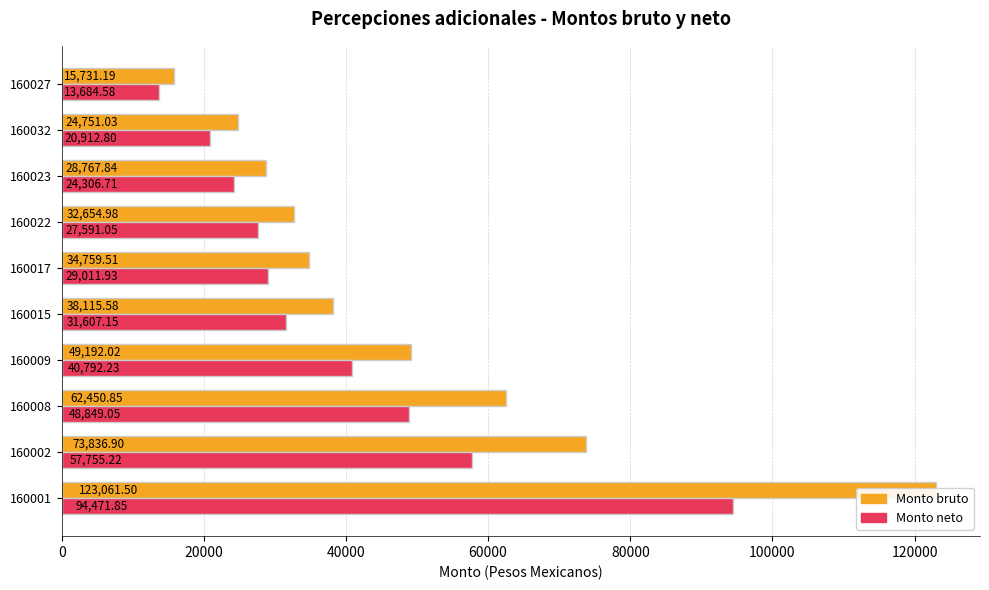

How many distinct data groups are displayed?

2